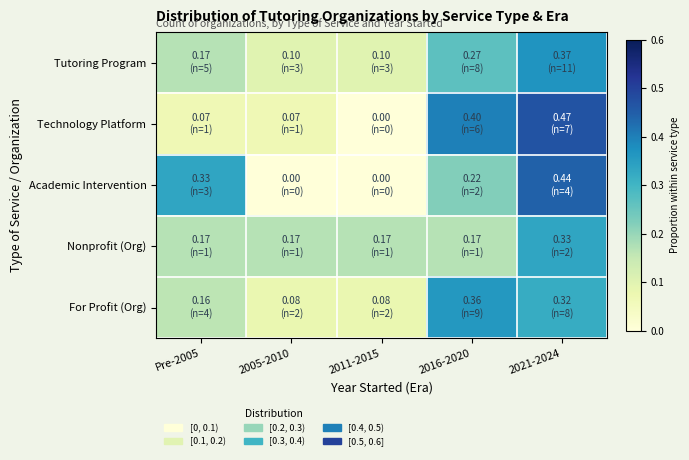

List the series in order of their peak value, lowest first.

Nonprofit (Org), For Profit (Org), Tutoring Program, Academic Intervention, Technology Platform